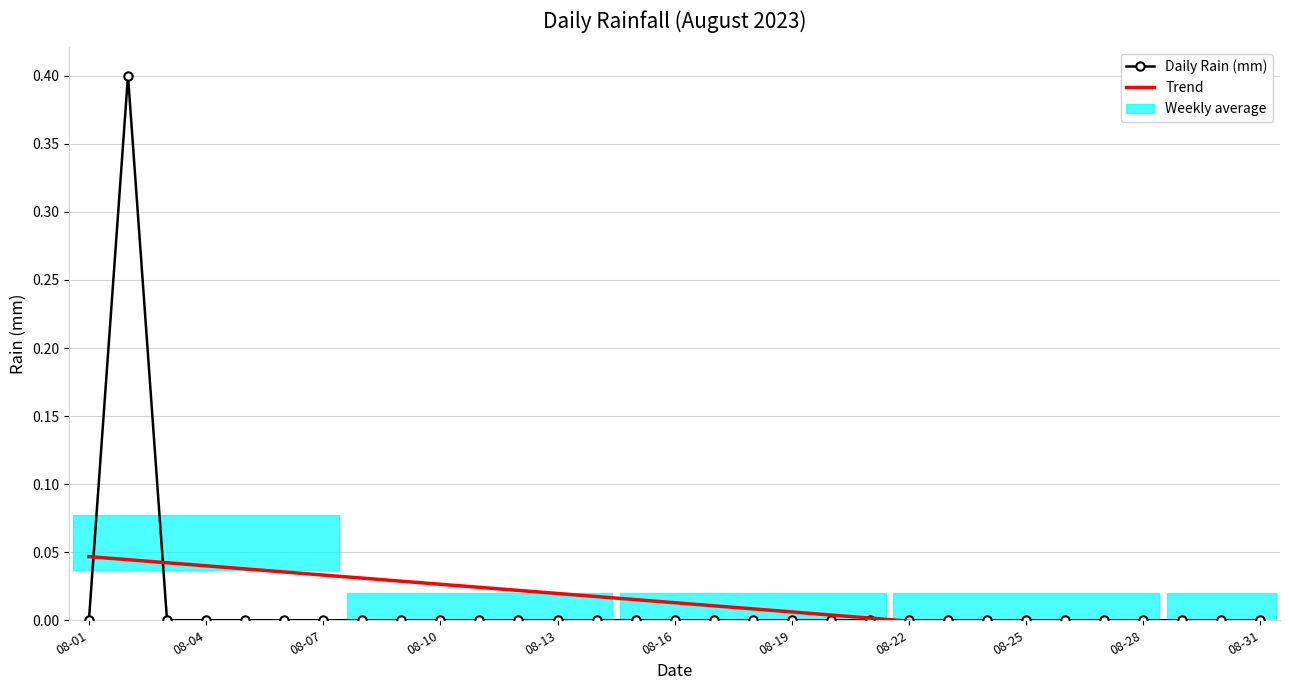

At 08-01, list the series in order from largest to smallest.

Trend, Daily Rain (mm)